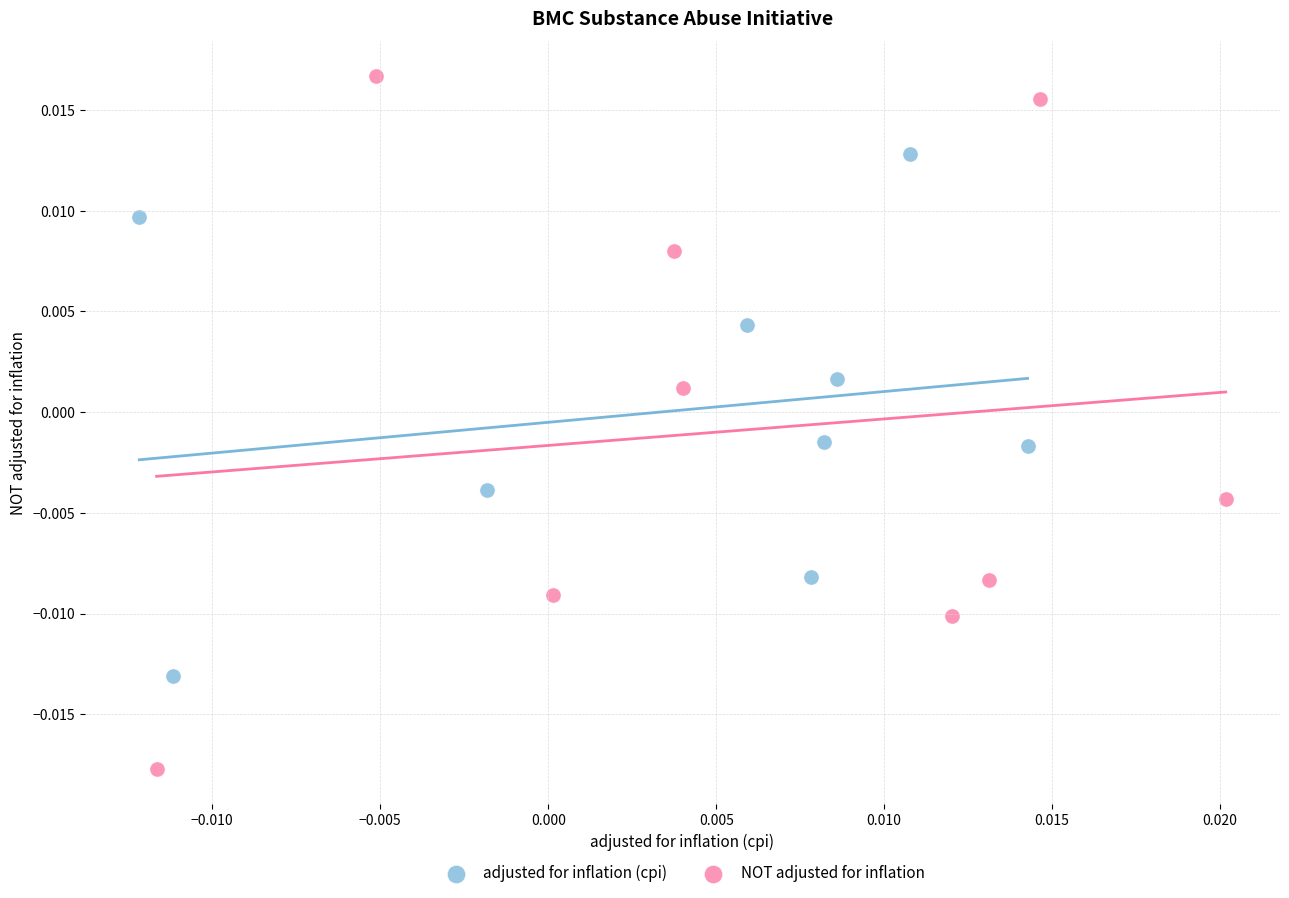

Which series contains the highest Y value?

NOT adjusted for inflation